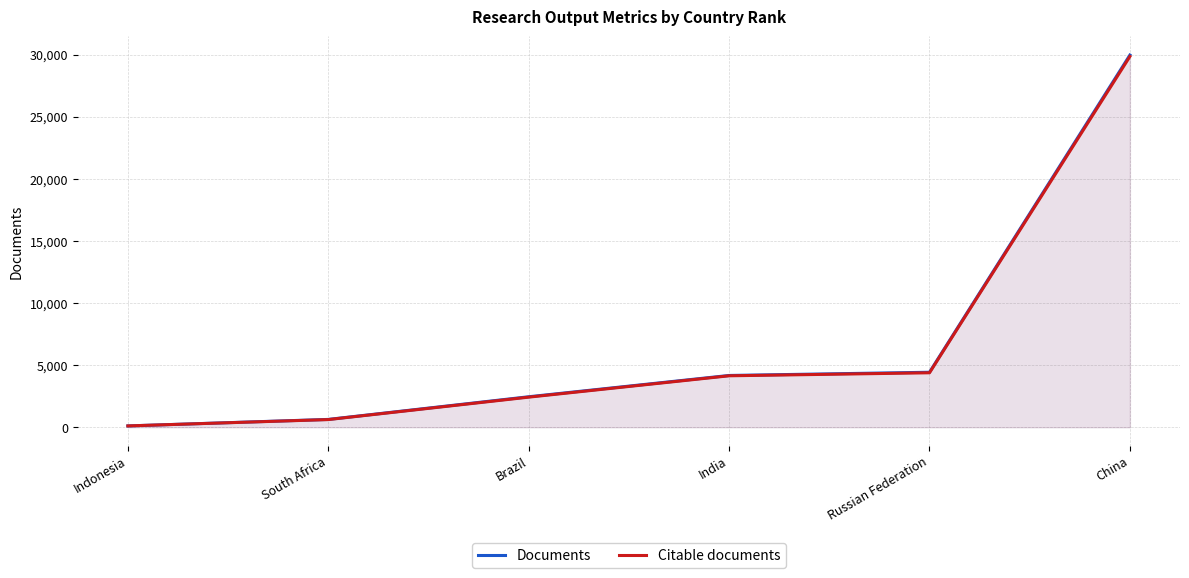

What is the difference between the highest and lowest values at South Africa?

12